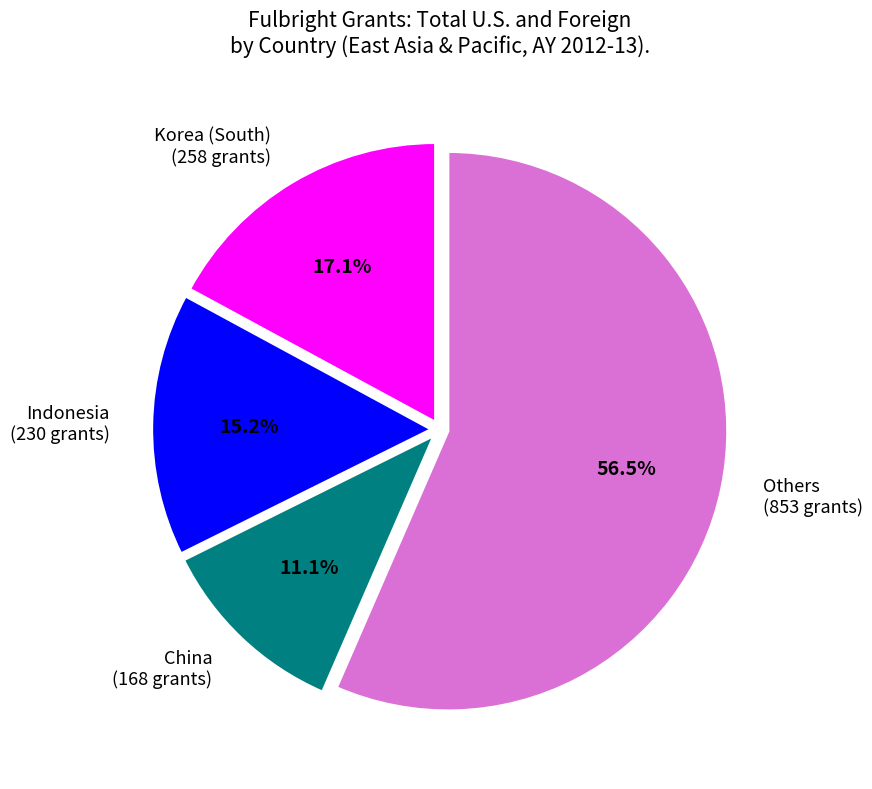

What is the largest slice in the pie chart?

Others (853 grants)